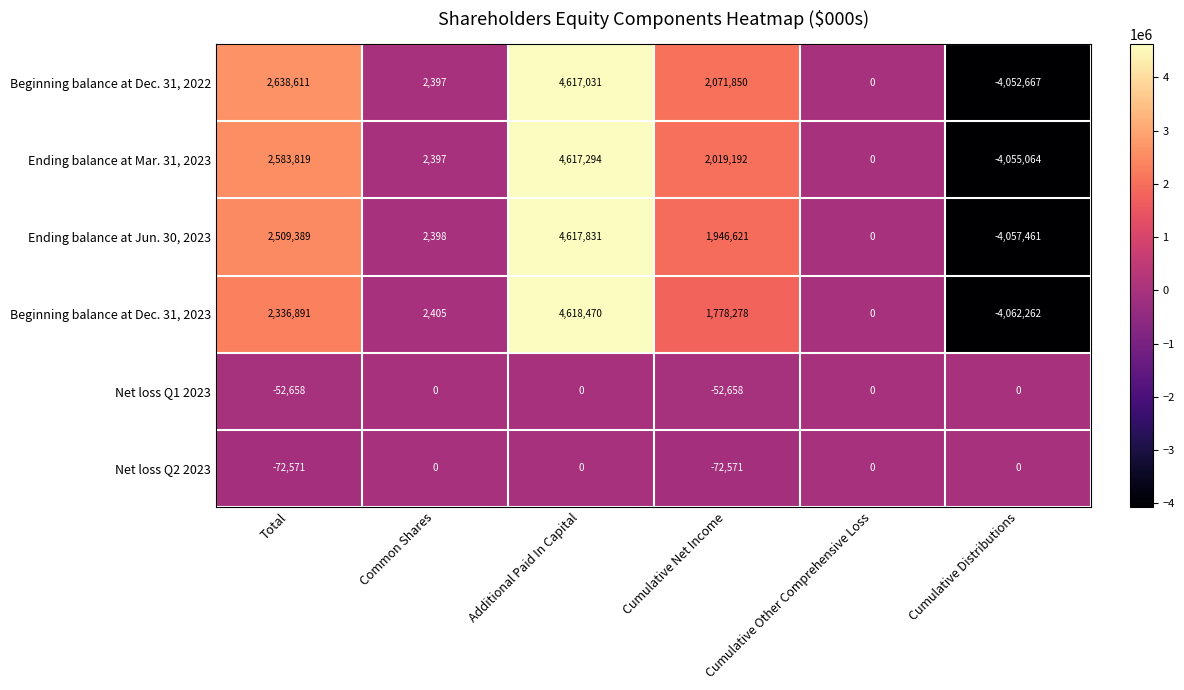

What is the spread (max minus min) of values at Additional Paid In Capital?

4618470